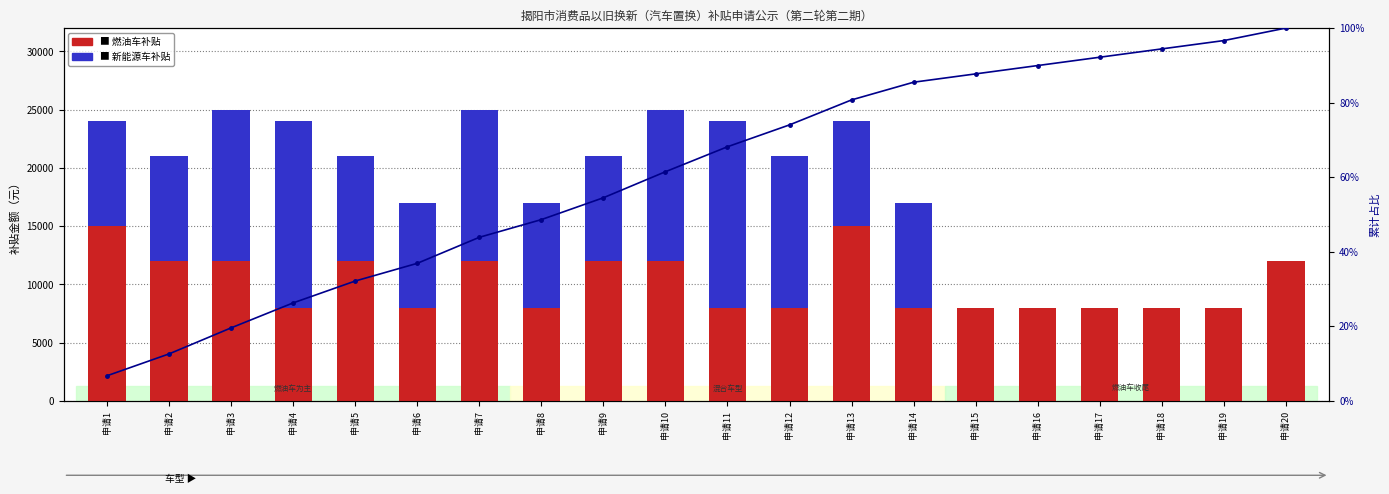

True or false: 新能源车补贴 has a value of 9000.0 at 申请13.

True